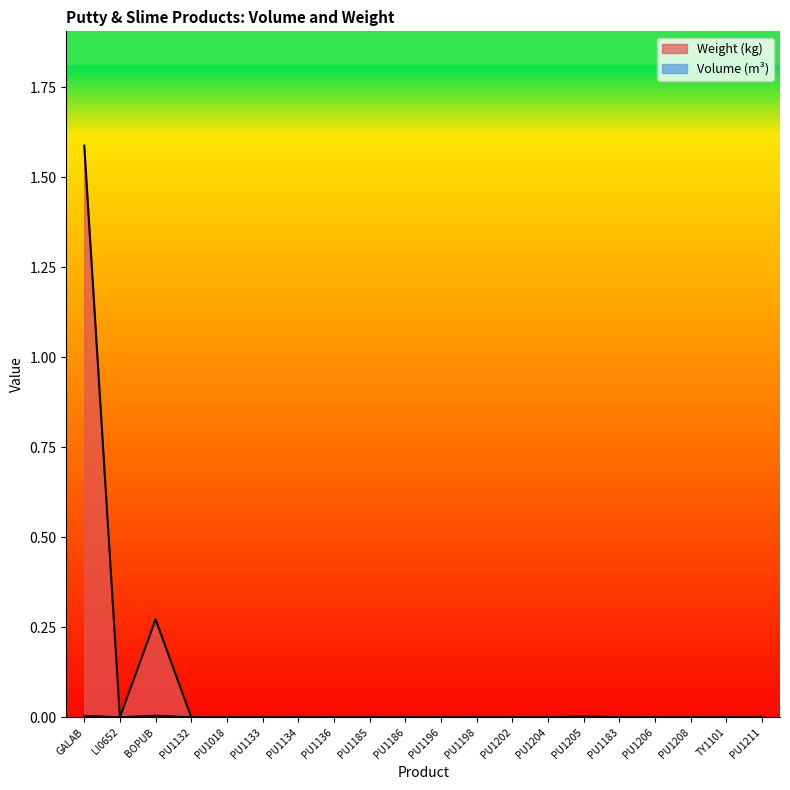

True or false: Weight (kg) and Volume (m³) intersect in this chart.

False